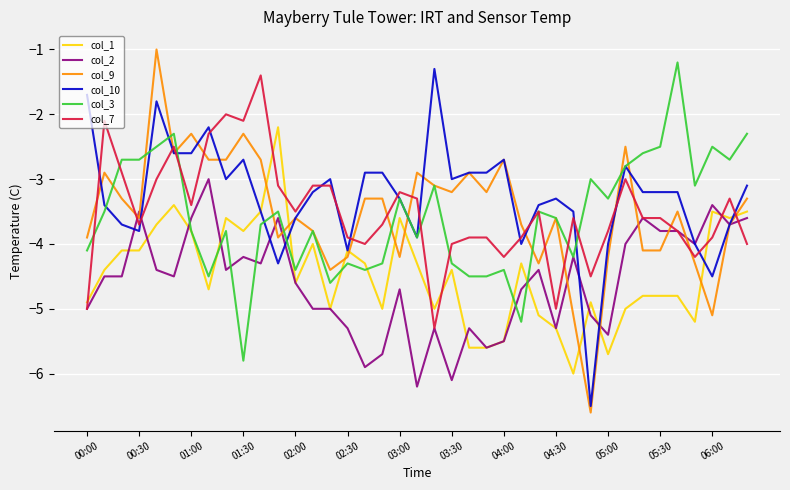

Which series has the widest spread of values?

col_9